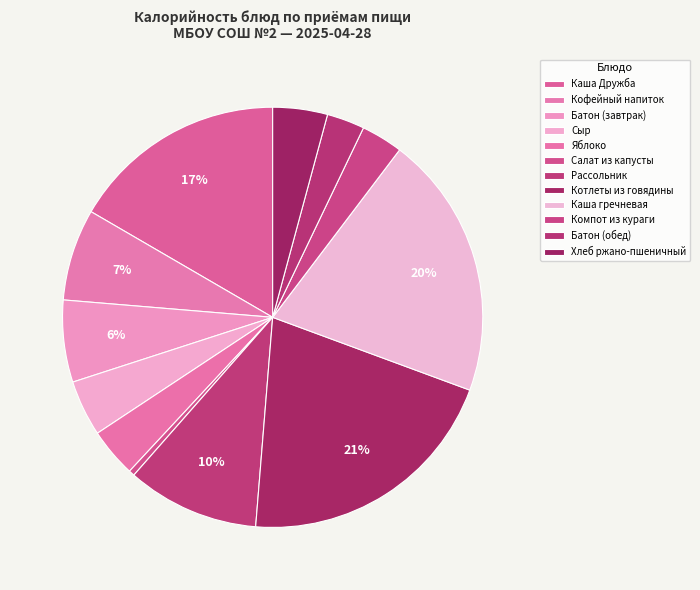

How many segments does this pie chart have?

12